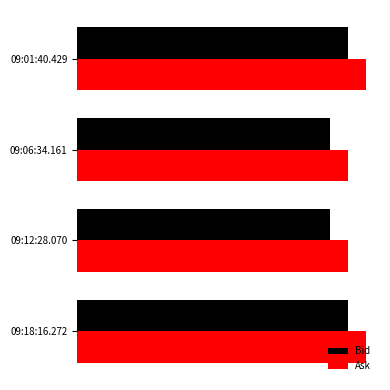

Which series has the largest range (max minus min)?

Ask